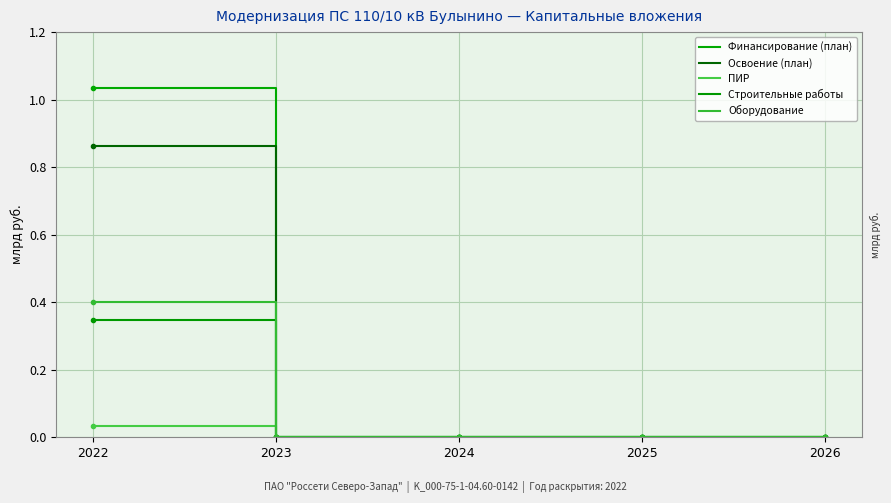

Does the chart have visible grid lines?

Yes